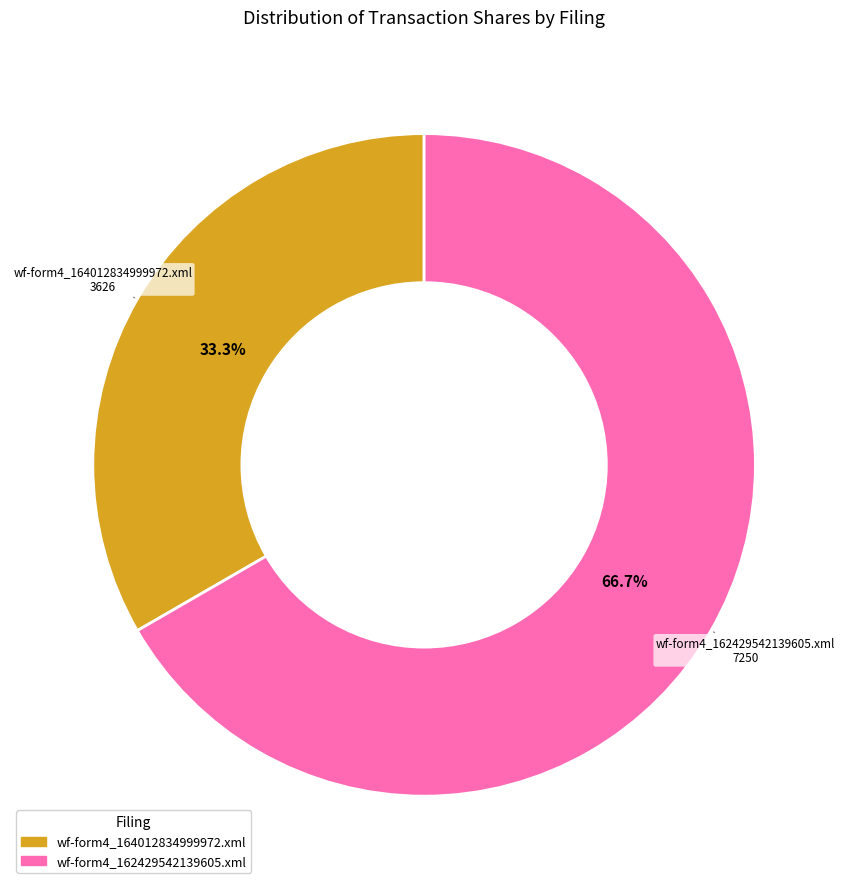

What percentage is the wf-form4_164012834999972.xml slice, to the nearest percent?

33%